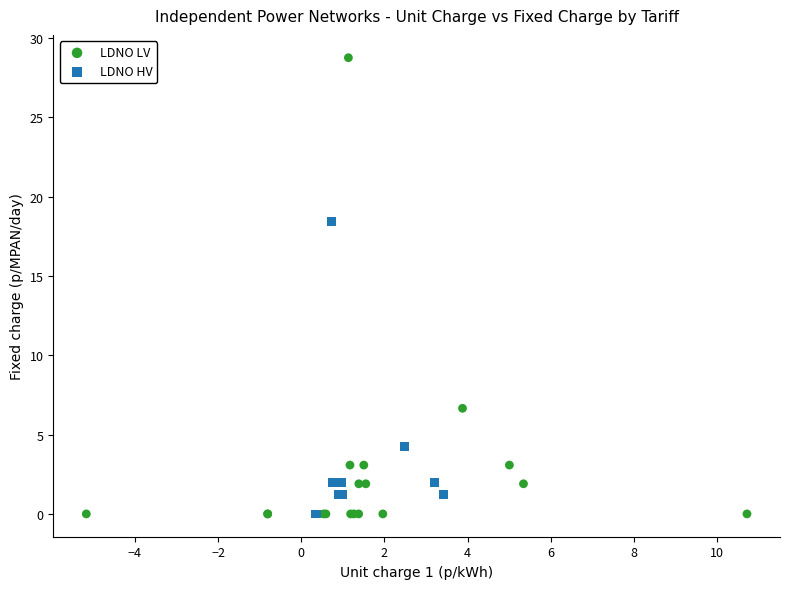

Which series contains the highest Y value?

LDNO LV